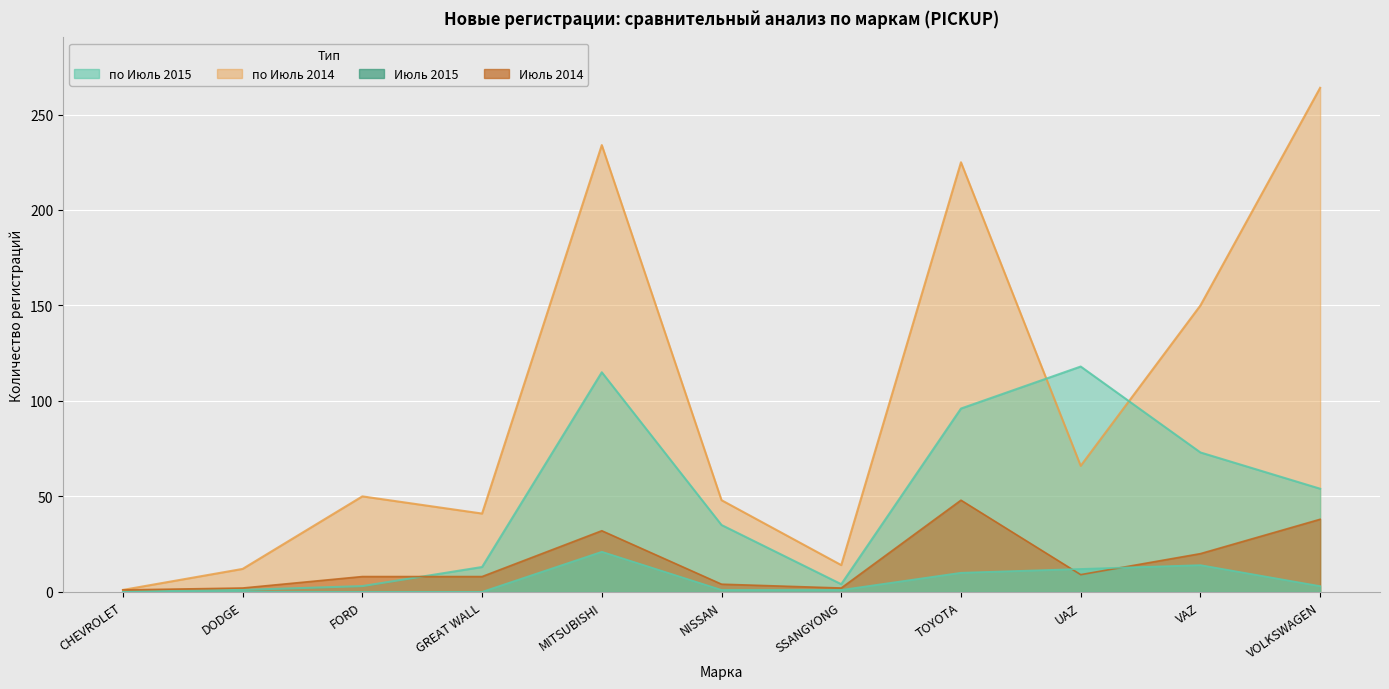

At how many categories does at least one series exceed 167?

3